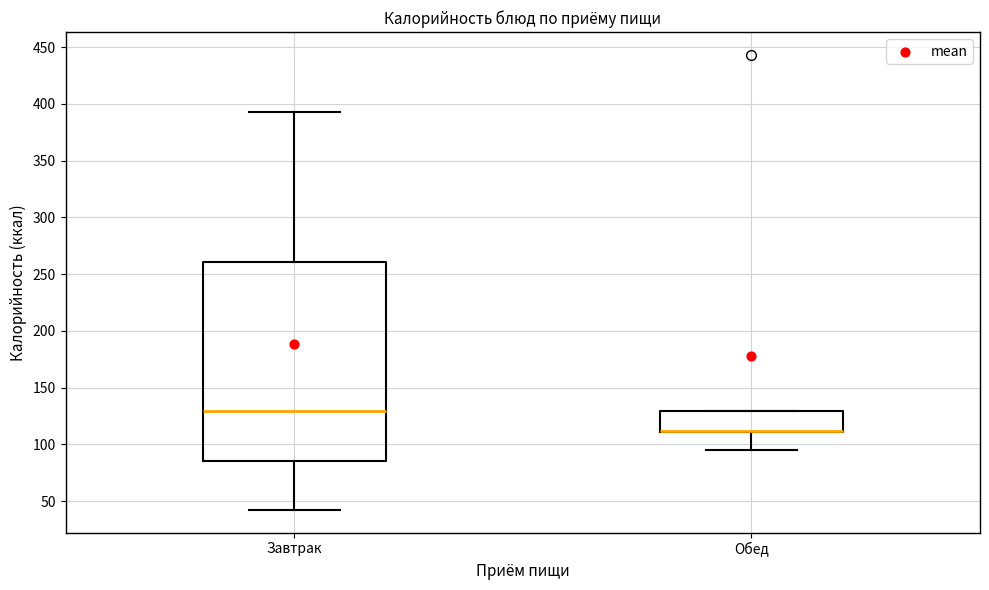

Comparing the boxes themselves (not the whiskers), which one is the tallest?

Завтрак